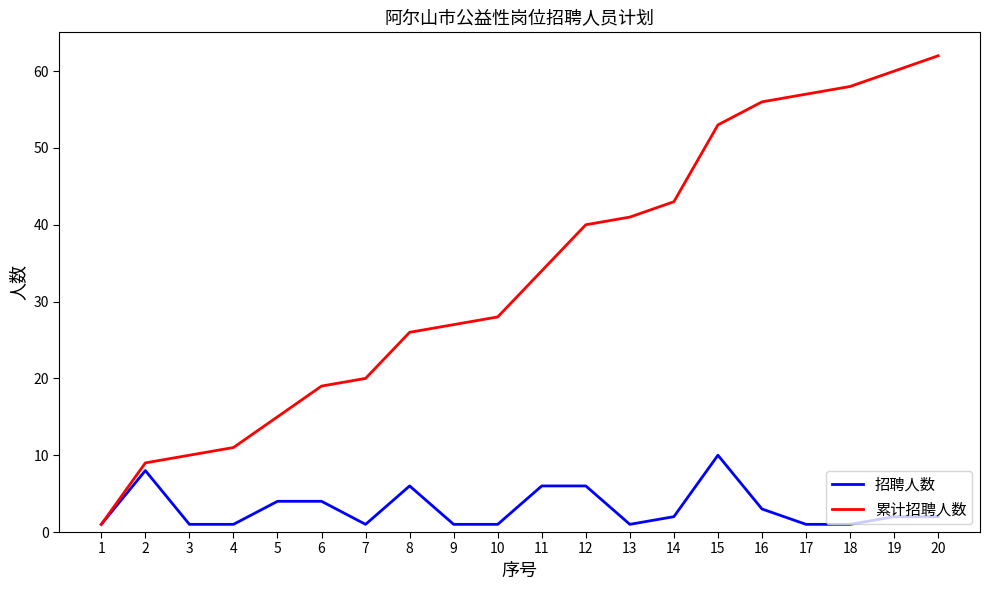

Reading left to right, extract all data points from this chart.

招聘人数: 1	8	1	1	4	4	1	6	1	1	6	6	1	2	10	3	1	1	2	2
累计招聘人数: 1	9	10	11	15	19	20	26	27	28	34	40	41	43	53	56	57	58	60	62